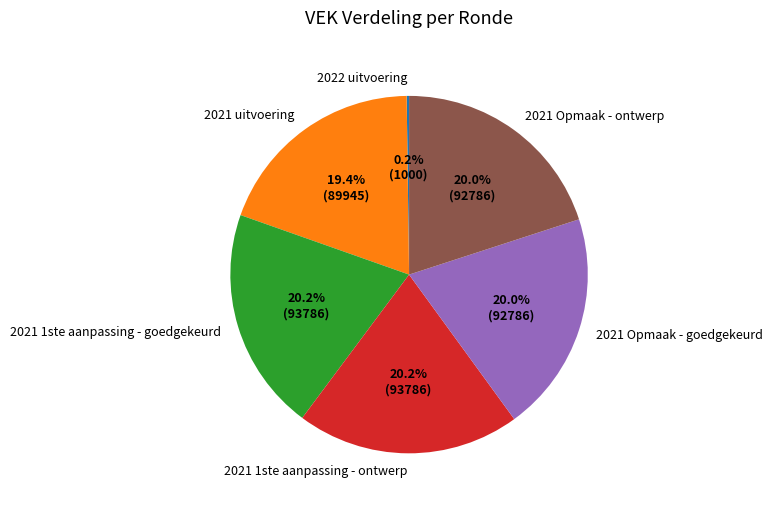

To the nearest percent, what is the combined percentage of 2021 uitvoering and 2021 Opmaak - ontwerp?

39%